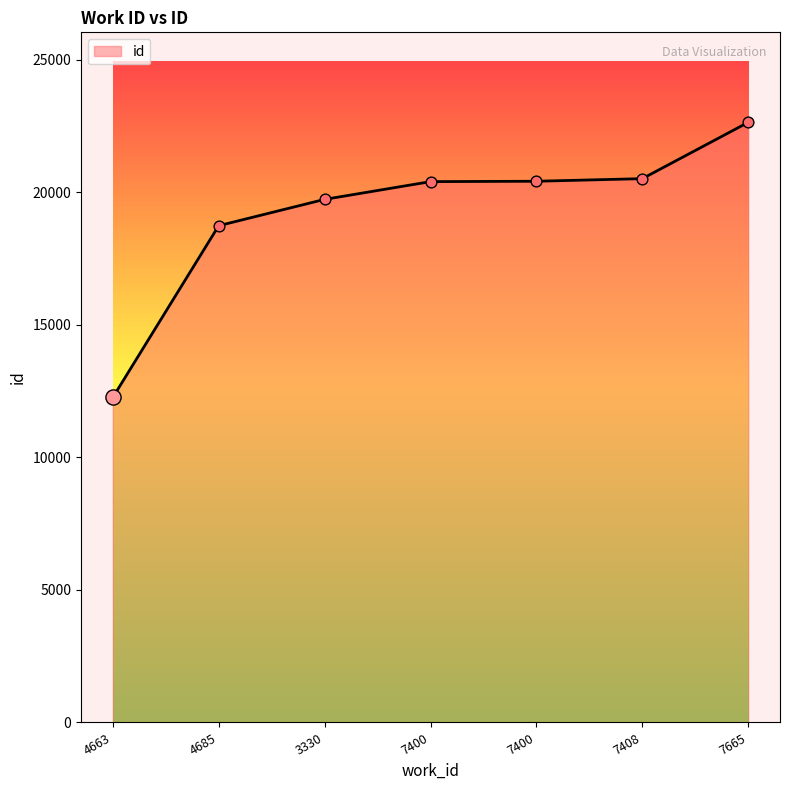

What is the change in value from 7400 to 7400?

+14